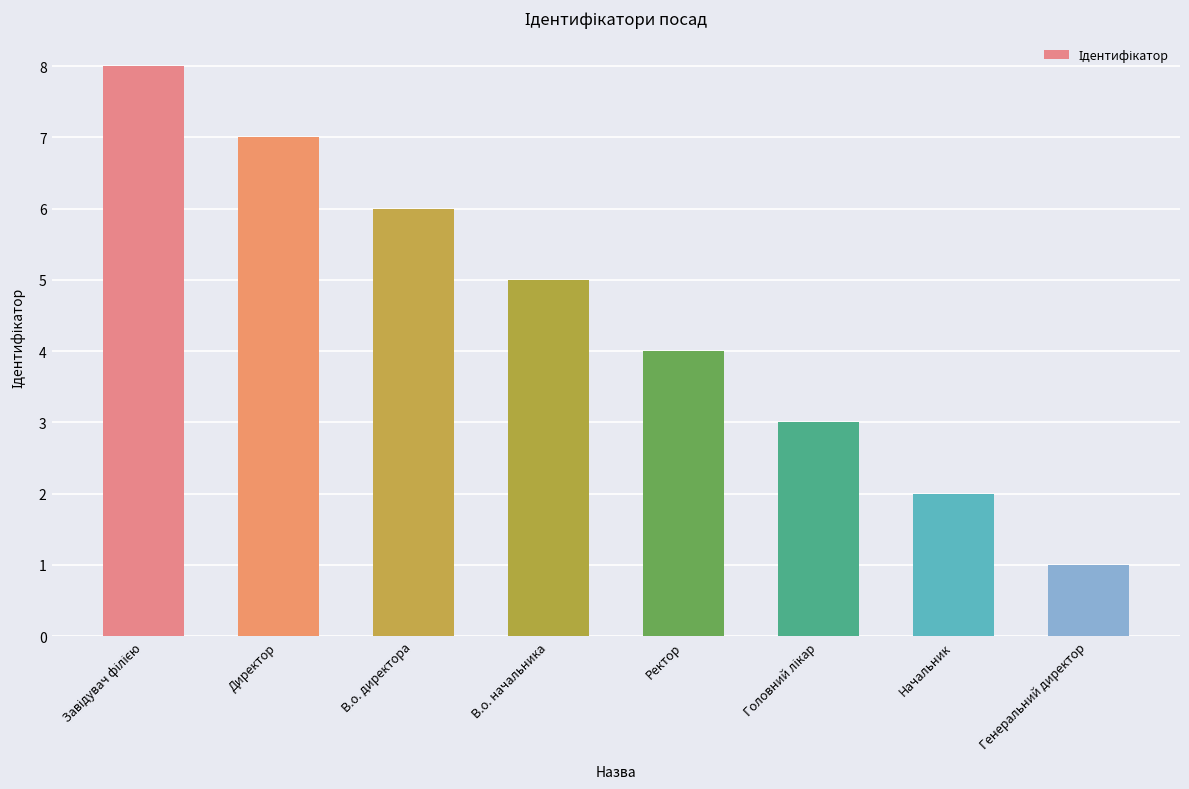

What is the label of the 1st bar from the right?

Генеральний директор